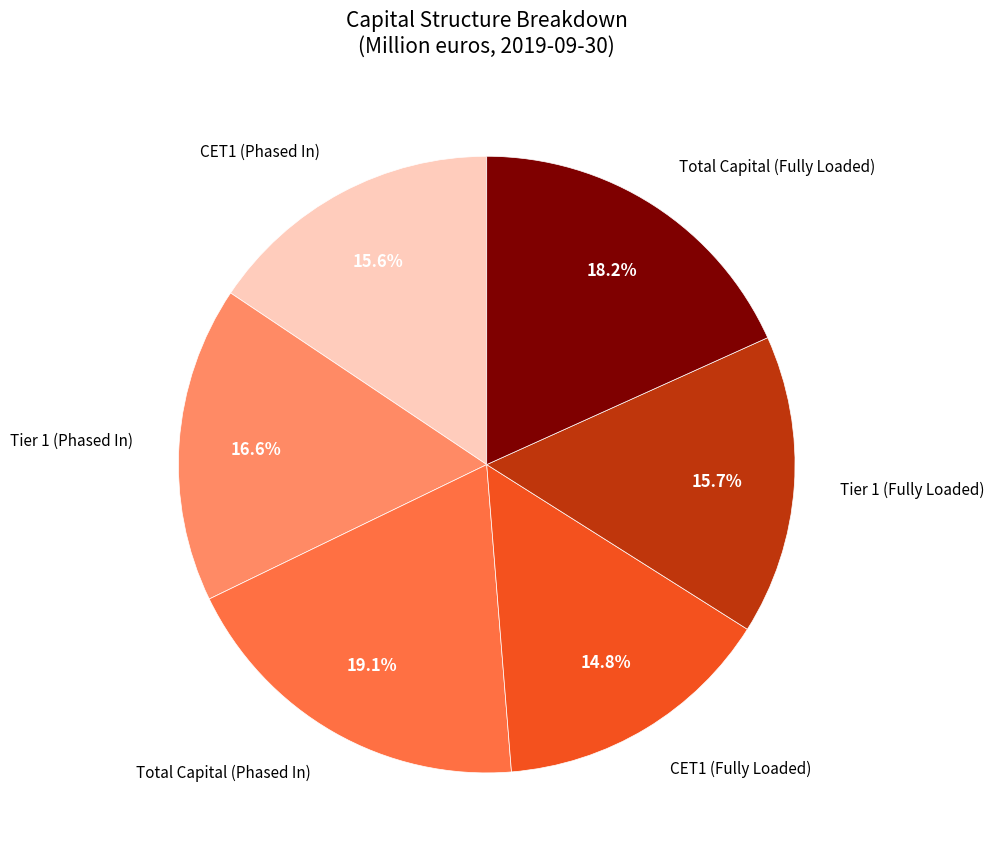

Is there a majority slice in this chart?

No